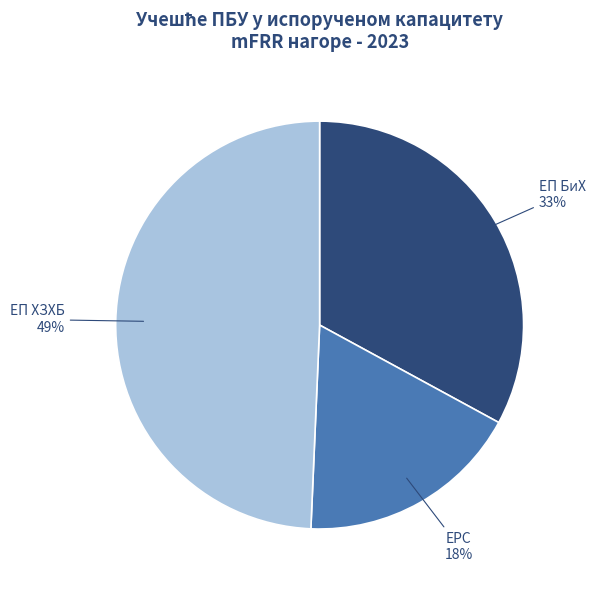

Do ЕРС and ЕП БиХ together represent more than half of the pie?

Yes